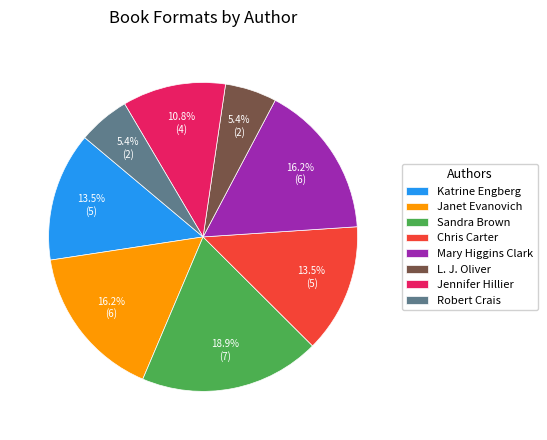

Is it true that Robert Crais is 1% of the pie?

False